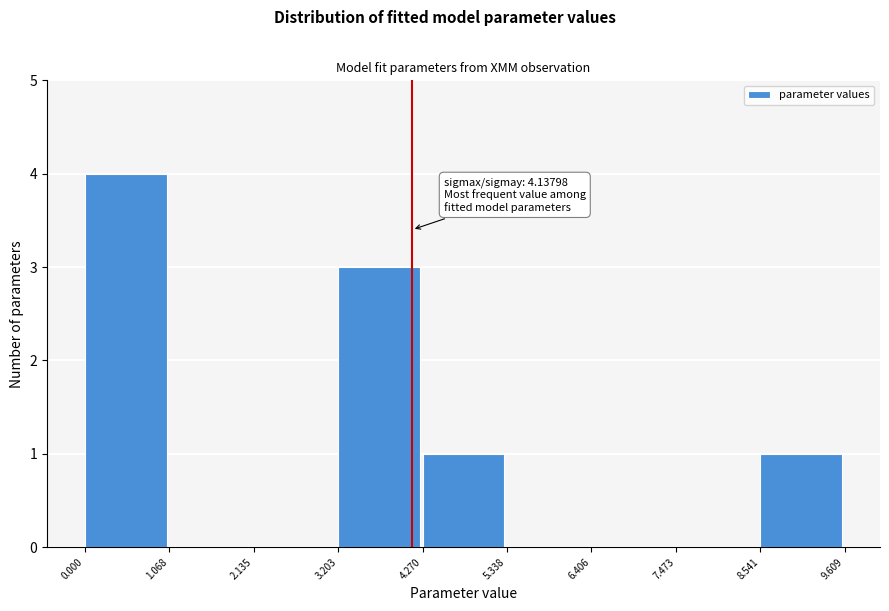

Which range on the x-axis has the tallest bar?

0.000 to 1.068